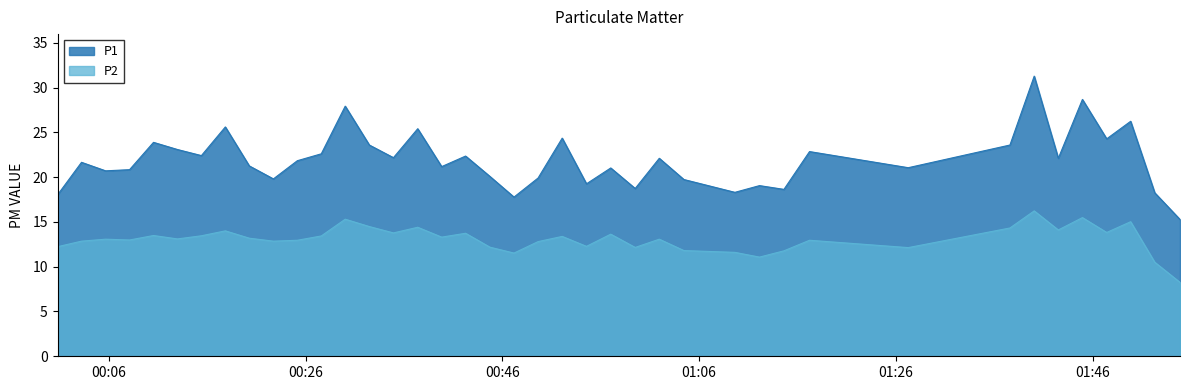

Which series has the largest total across all categories?

P1